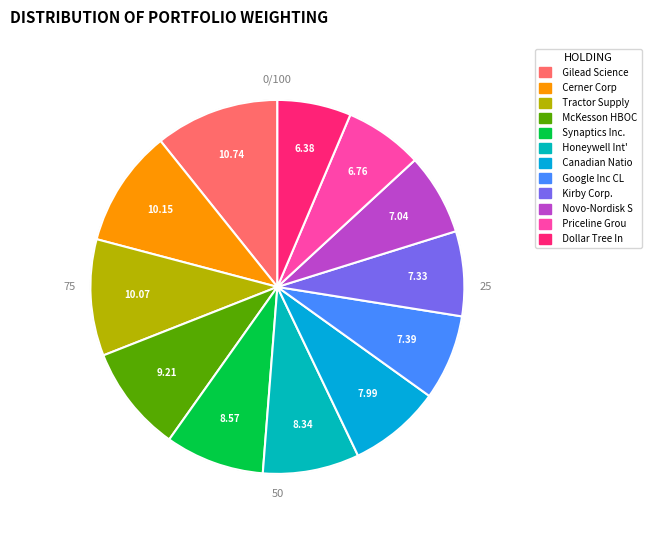

What is the ratio of the value at Synaptics Inc. to the value at Canadian National Railway Co?

1.1